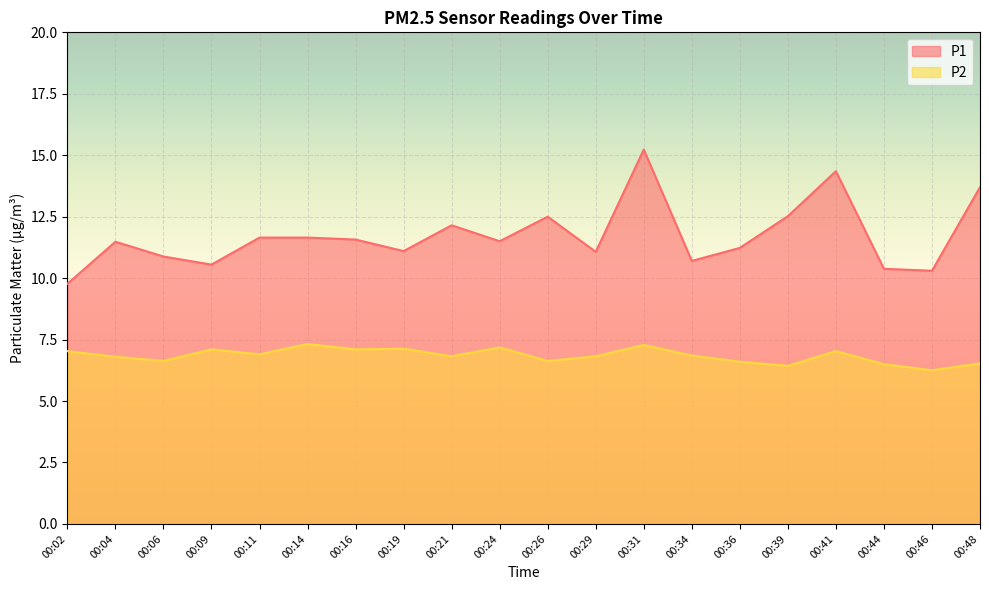

List the series in order of their peak value, highest first.

P1, P2